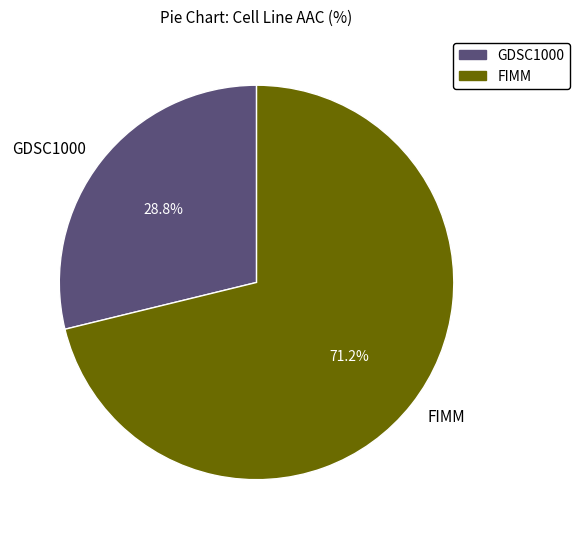

What percentage is the GDSC1000 slice, to the nearest percent?

29%